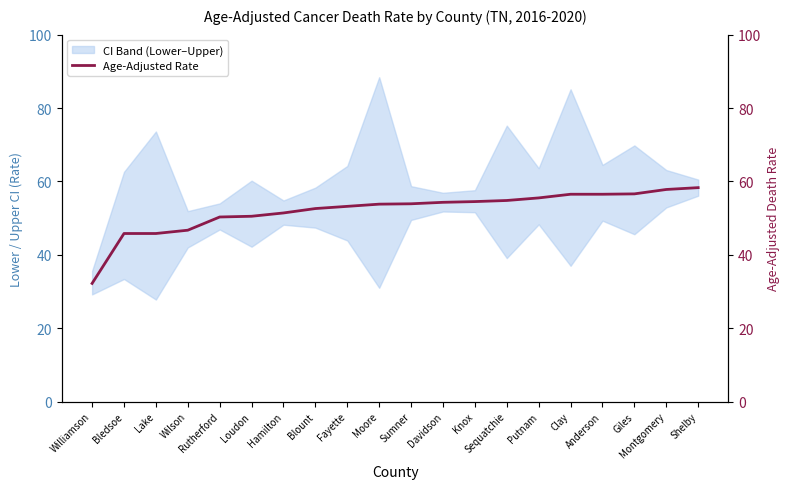

How many lines are shown in the chart?

1